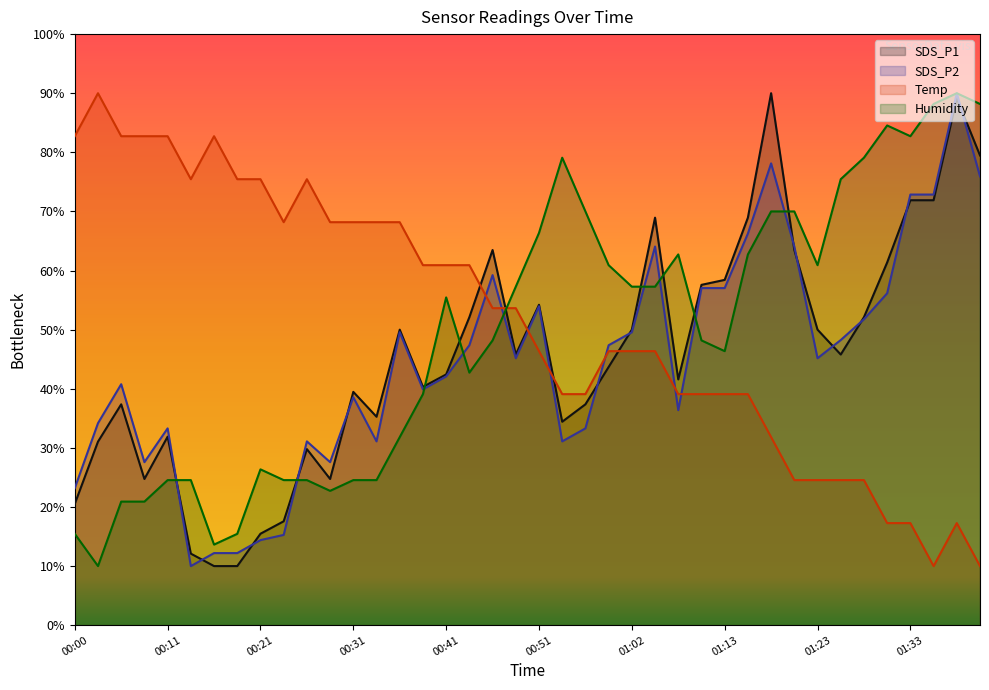

True or false: SDS_P1 has more than 0 interior local peaks.

True